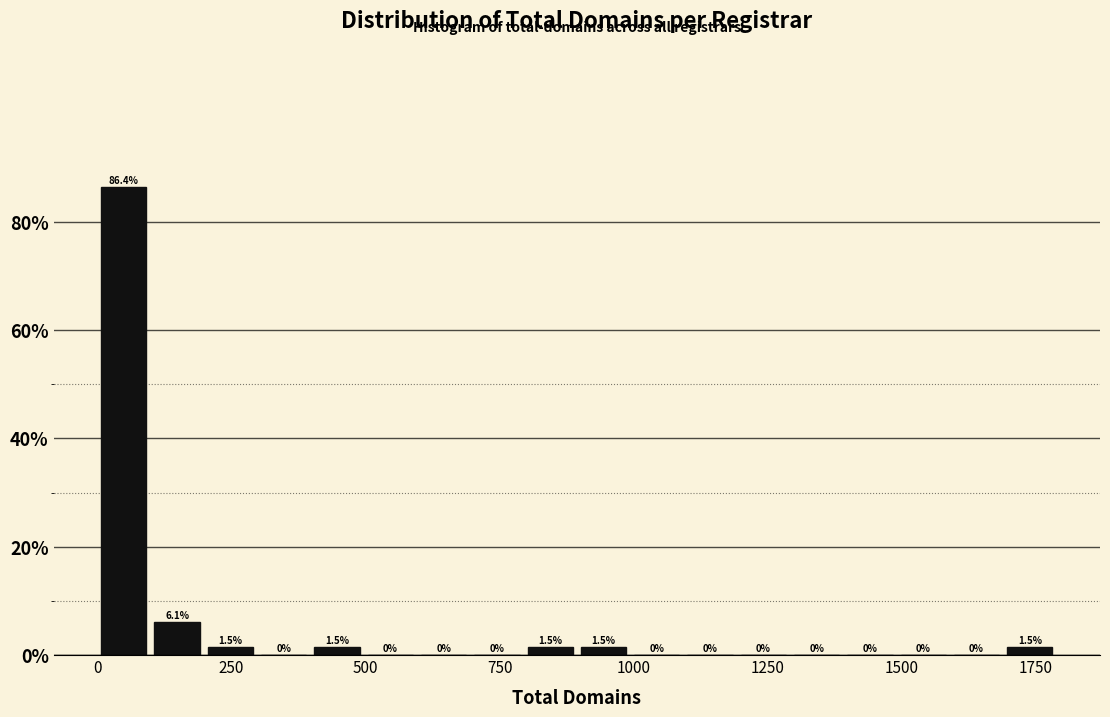

Read against the x-axis, roughly where is the centre of the tallest bar?

50